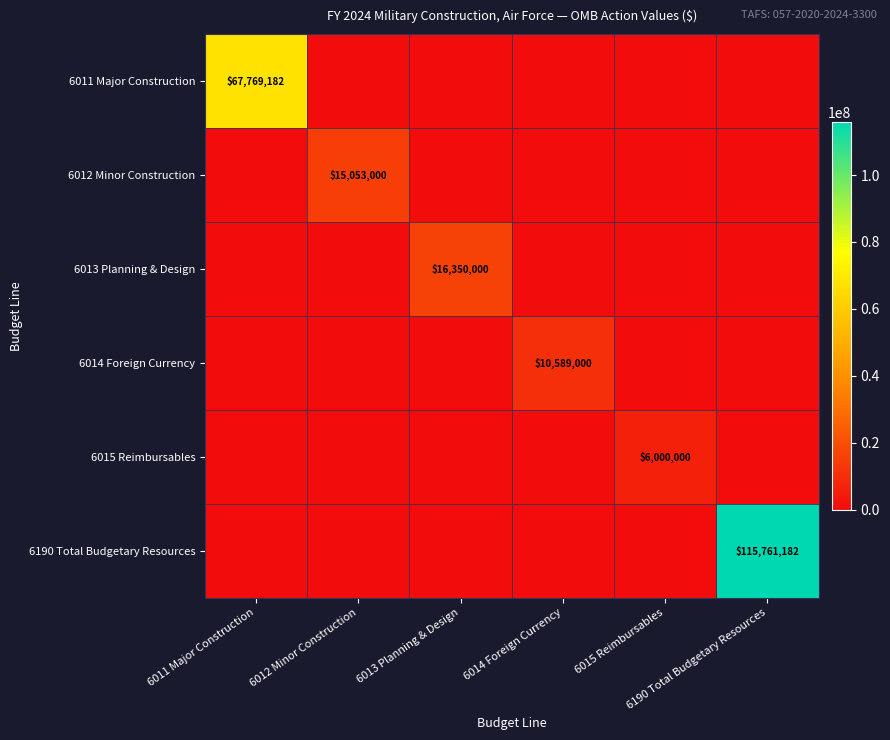

What is the difference between the maximum and minimum values in the 6190 Total Budgetary Resources series?

115761182